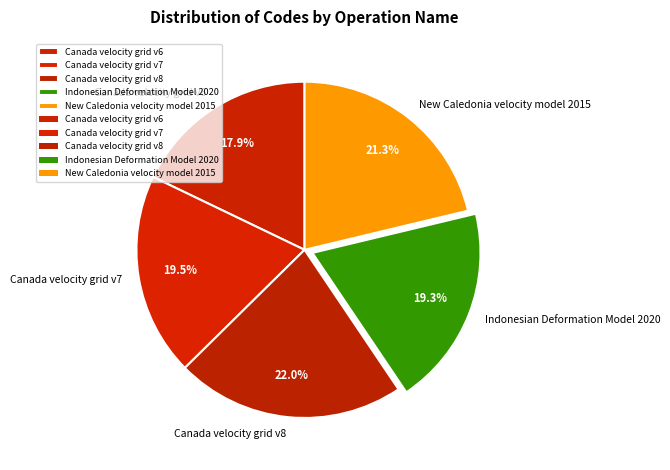

To the nearest percent, what portion does Canada velocity grid v6 represent?

18%